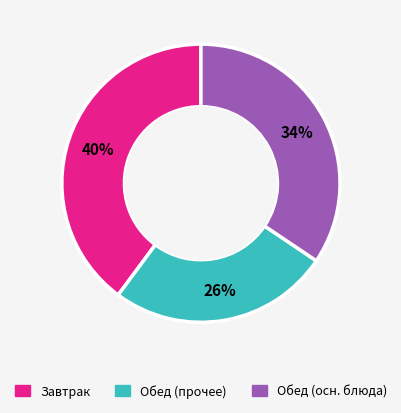

To the nearest percent, what is the difference between the largest and smallest slice percentages?

14%